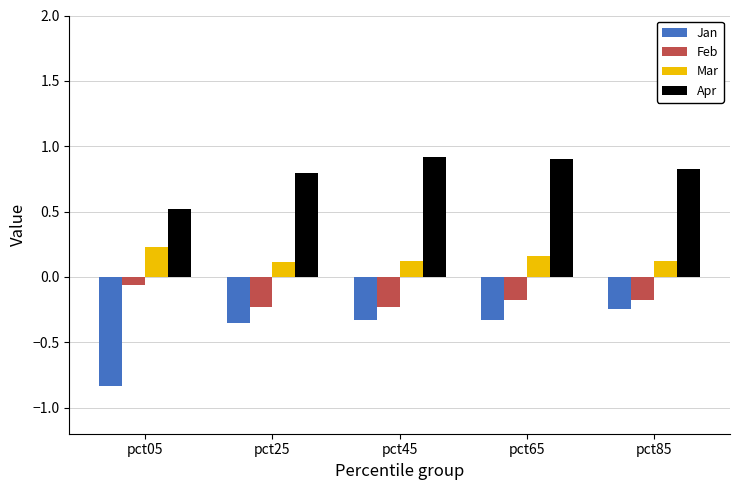

Rank the series at pct65 from lowest to highest value.

Jan, Feb, Mar, Apr